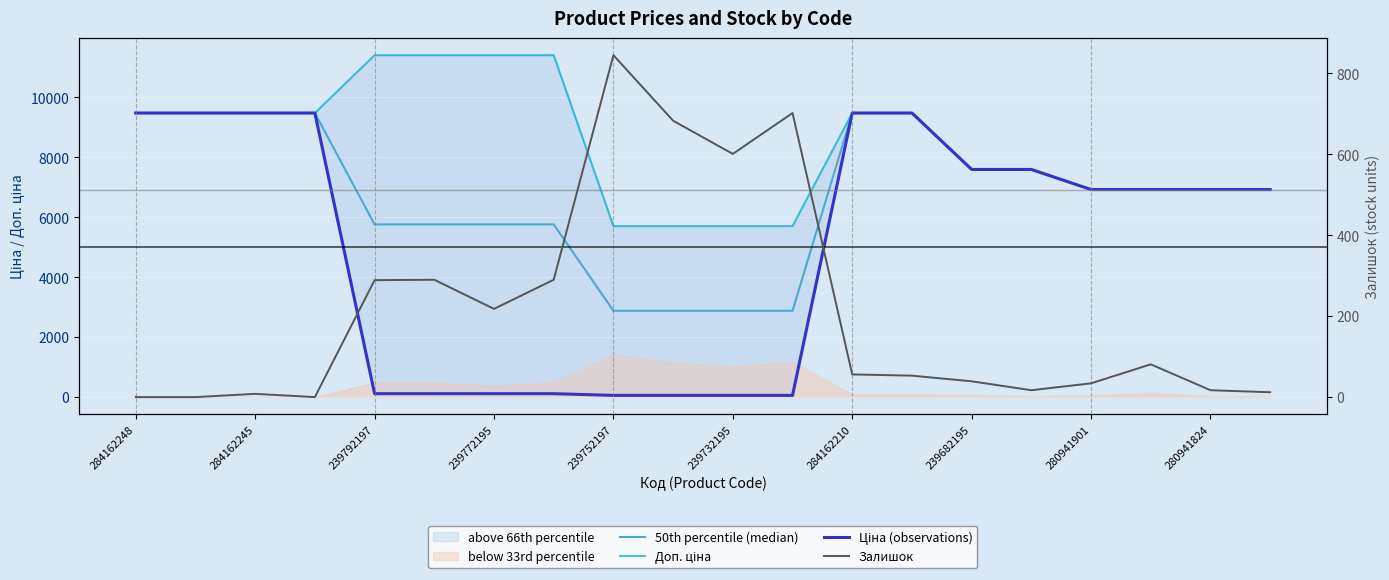

List the series in order of their overall mean, lowest first.

Залишок, Ціна (observations), 50th percentile (median), Доп. ціна